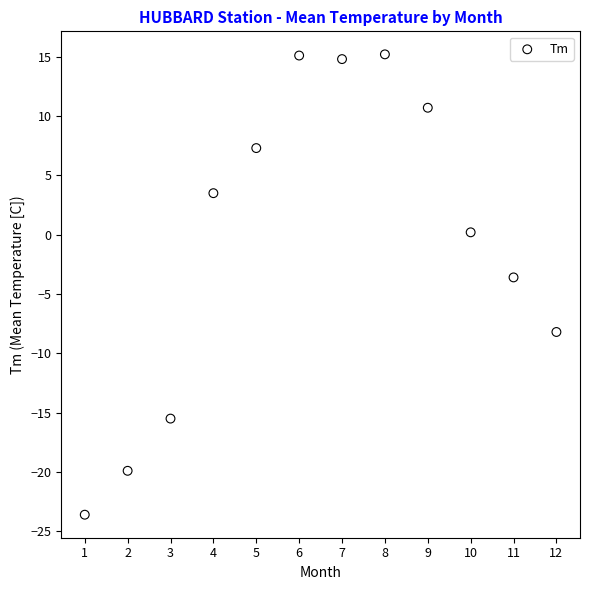

What is the range of X values (max minus min)?

11.0